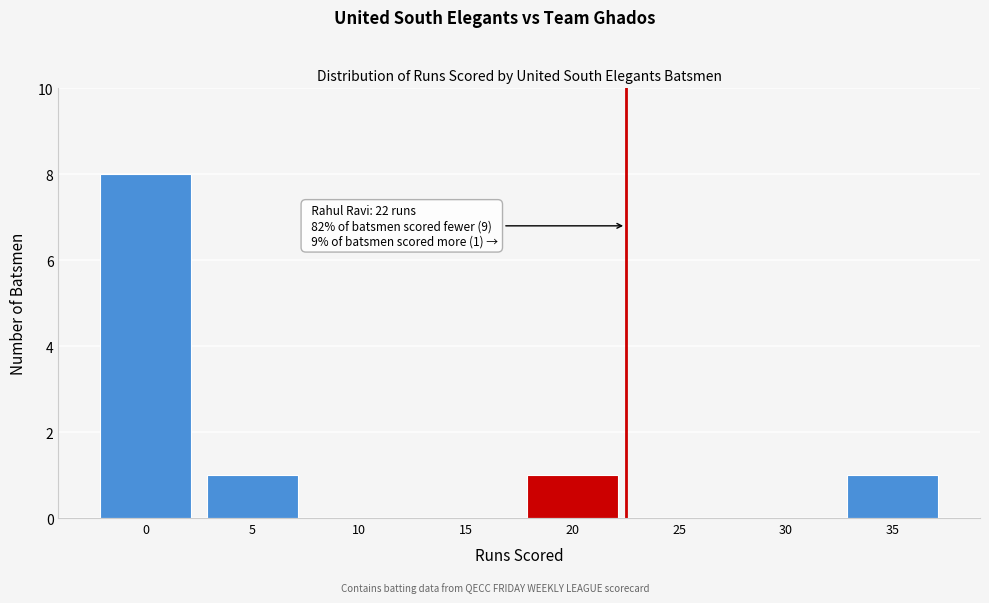

Reading right to left, what are all the values shown in this chart?

35=1	30=0	25=0	20=1	15=0	10=0	5=1	0=8